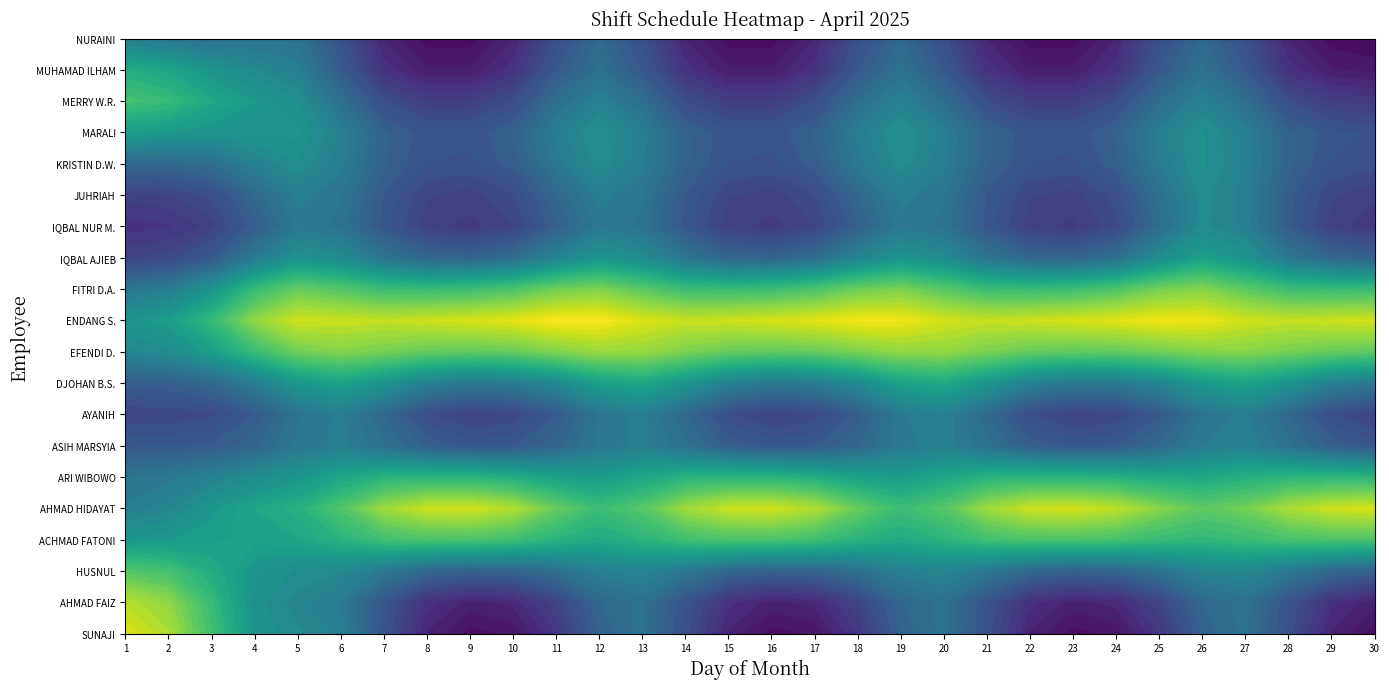

Between 26 and 29, which series saw the biggest shift?

AHMAD HIDAYAT